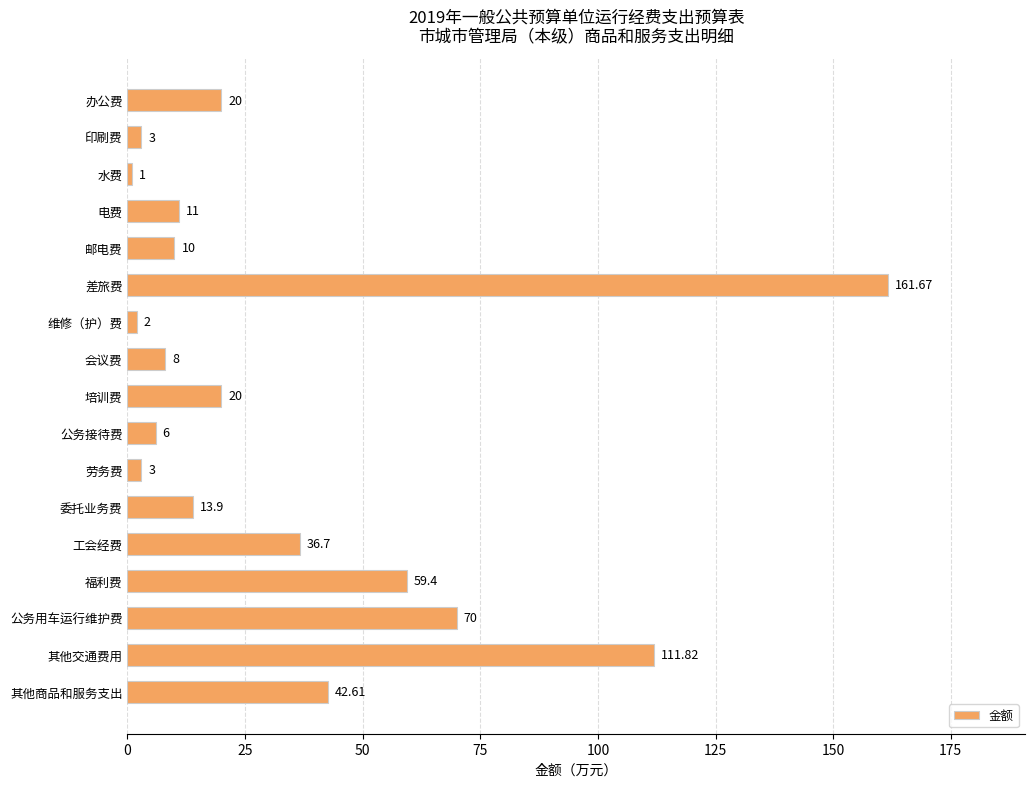

What is the label of the 9th bar from the bottom?

培训费